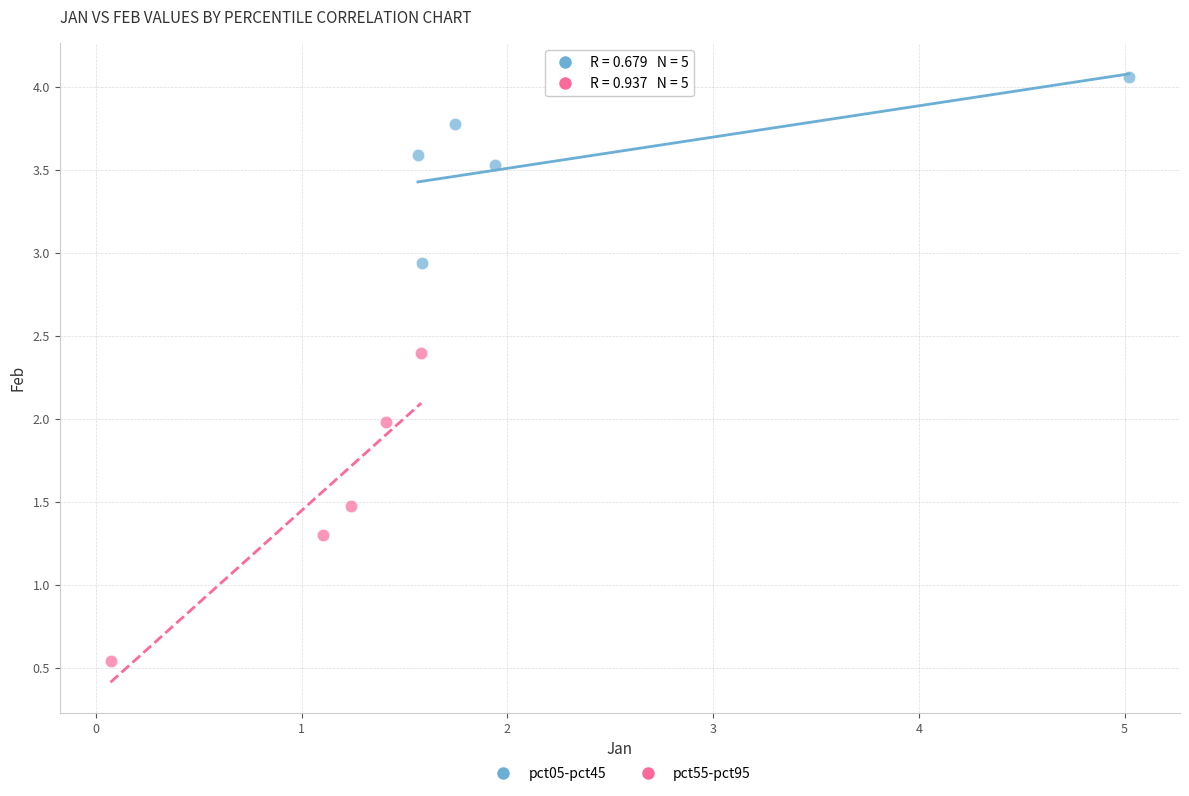

Which series reaches the maximum Y coordinate?

pct05-pct45